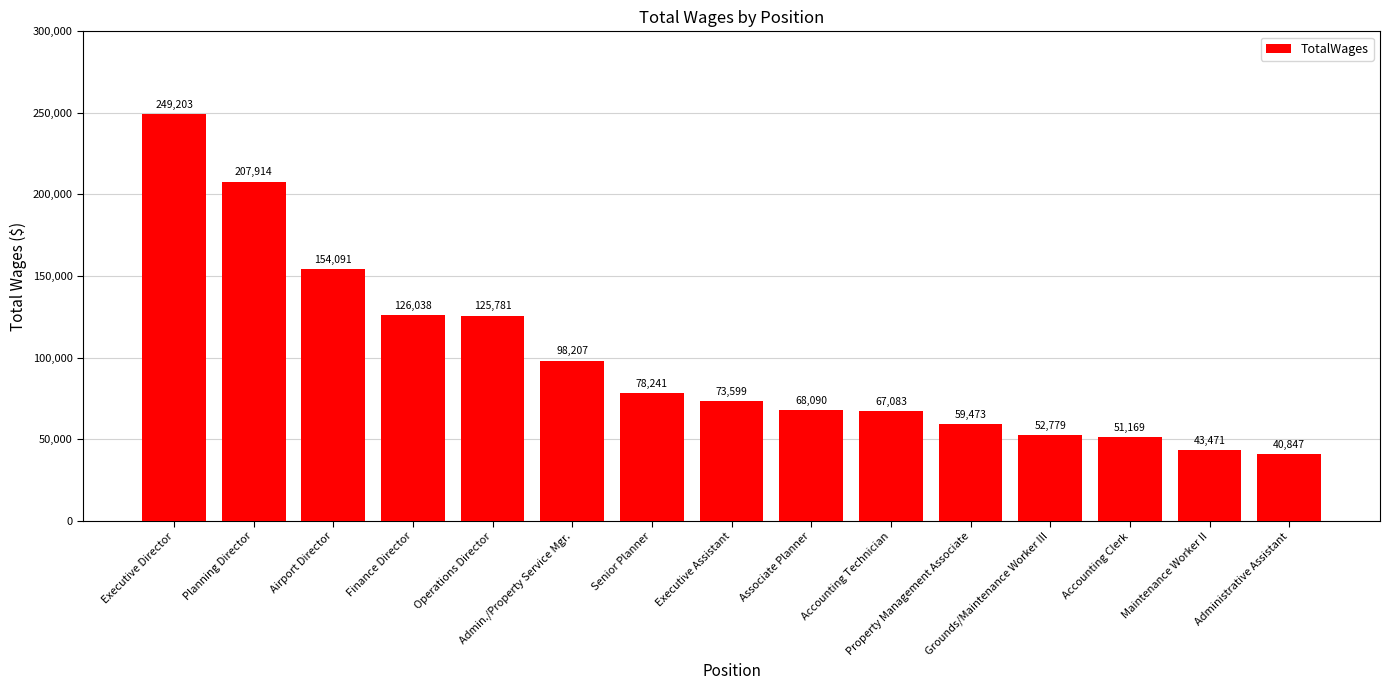

What position from the left is Senior Planner?

7